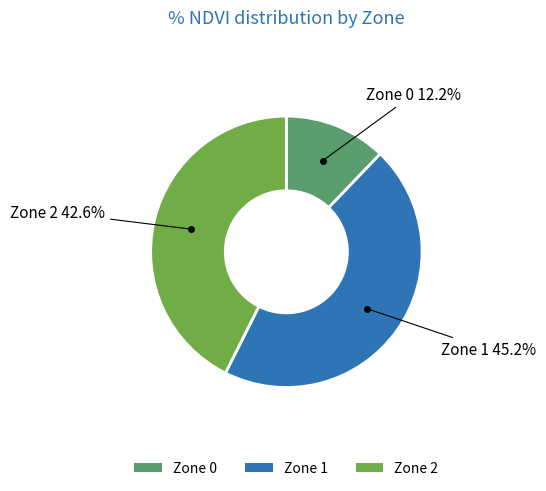

Which has a higher value, Zone 2 or Zone 1?

Zone 1